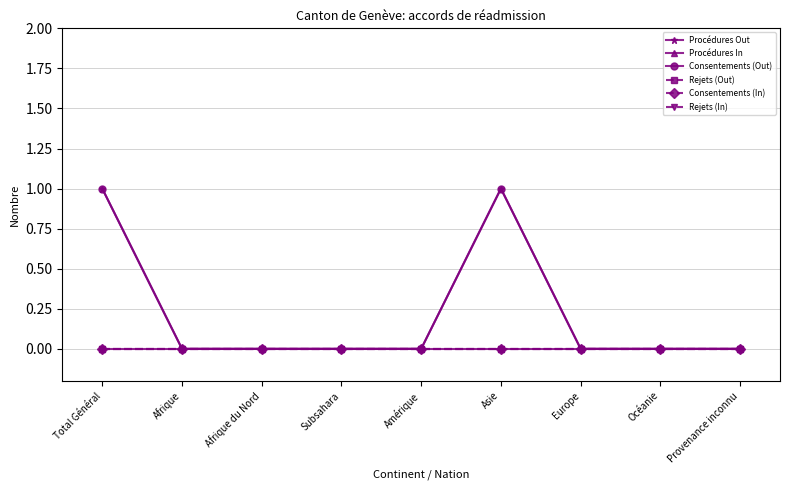

Is this an area chart (filled region under the line)?

No